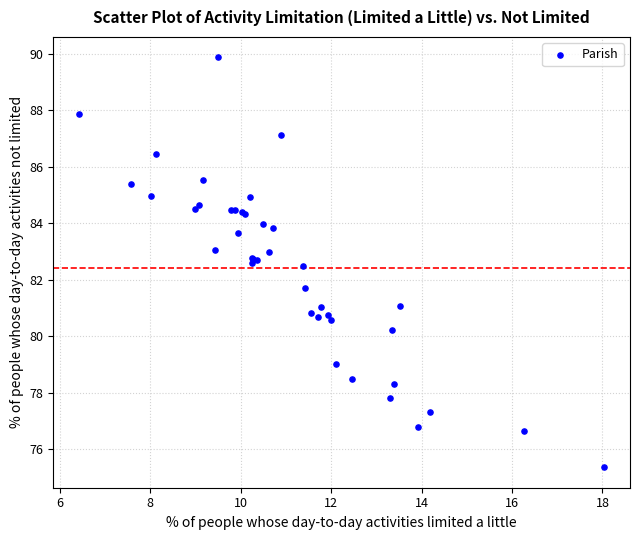

What Y value in the scatter plot is closest to 82?

81.7